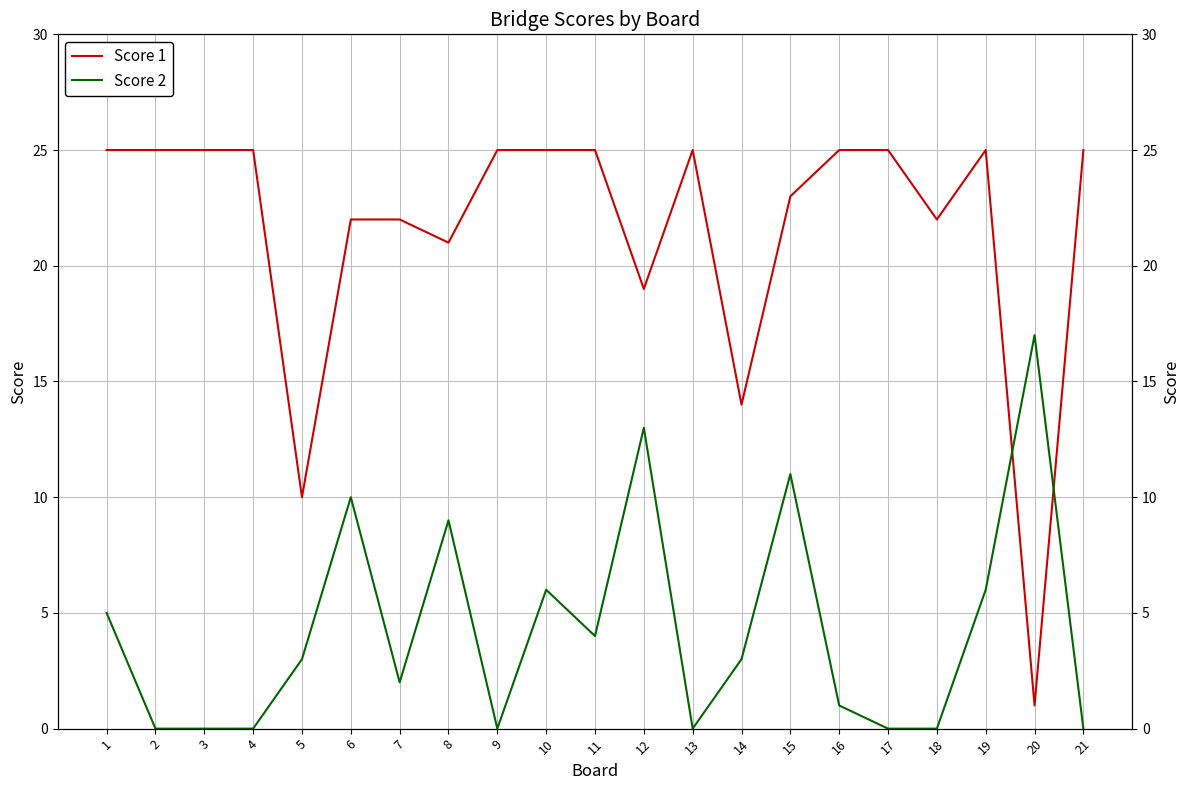

How many lines are shown in the chart?

2